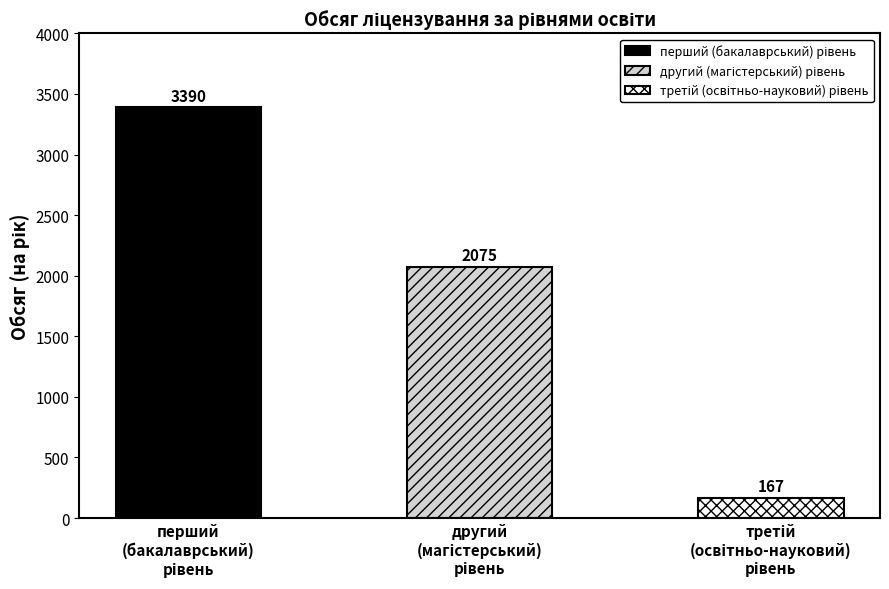

What is the difference between the maximum and minimum values?

3223